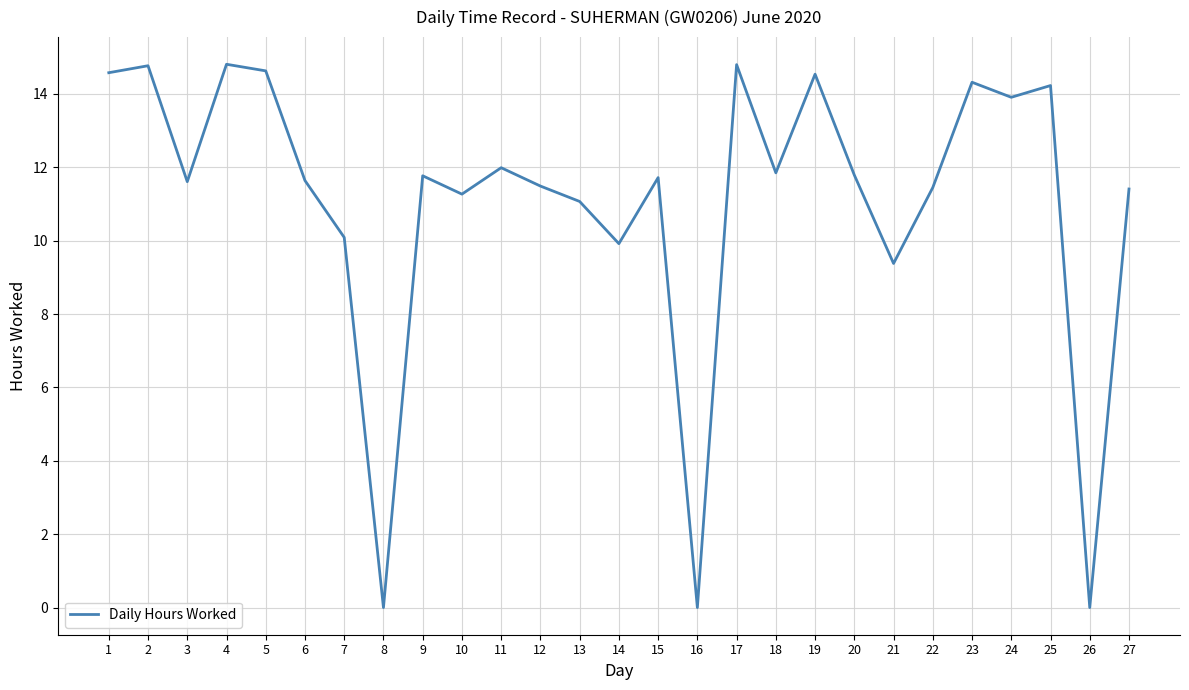

Between 23 and 14, which is larger?

23